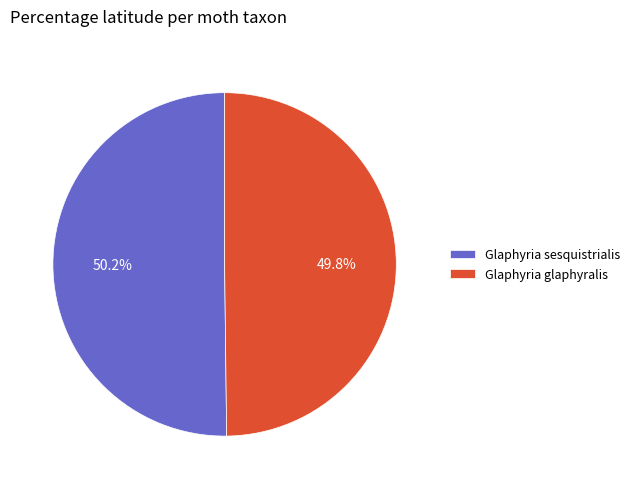

What is the ratio of the value at Glaphyria glaphyralis to the value at Glaphyria sesquistrialis?

1.0